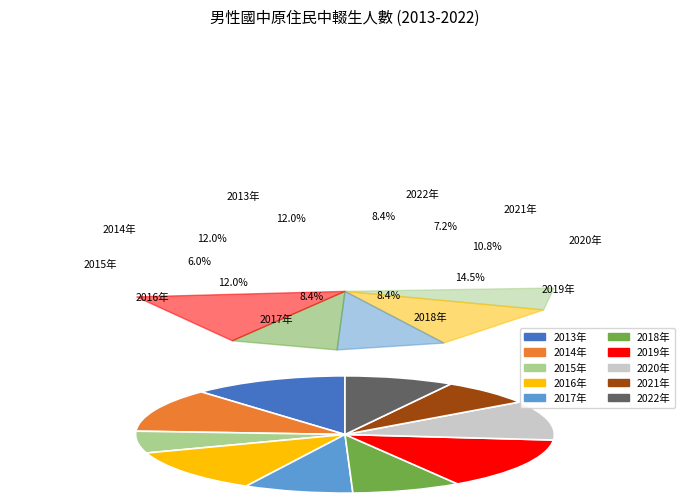

What is the change in value from 2014年 to 2019年?

+2